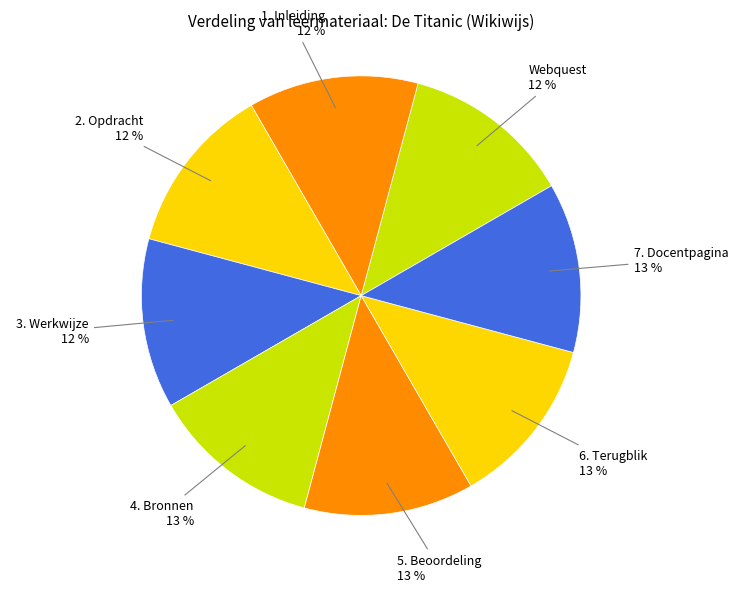

To the nearest percent, what portion does 4. Bronnen represent?

13%